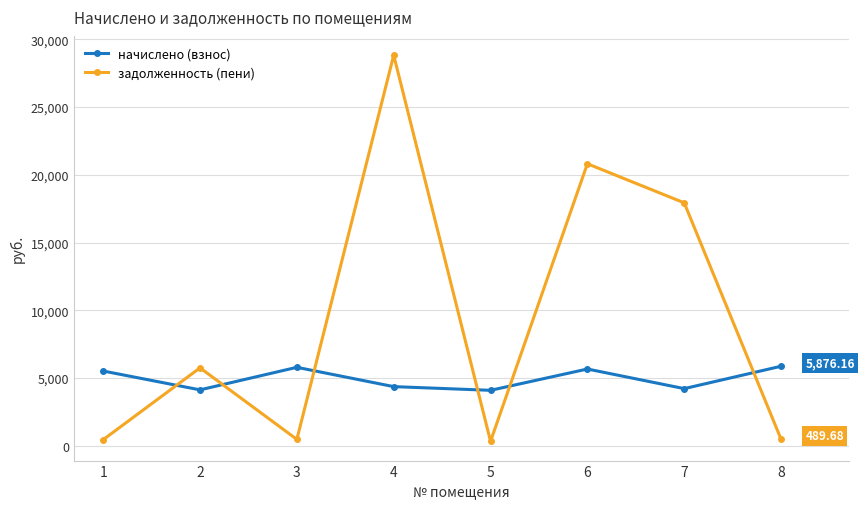

How many interior local peaks does the начислено (взнос) series have?

2